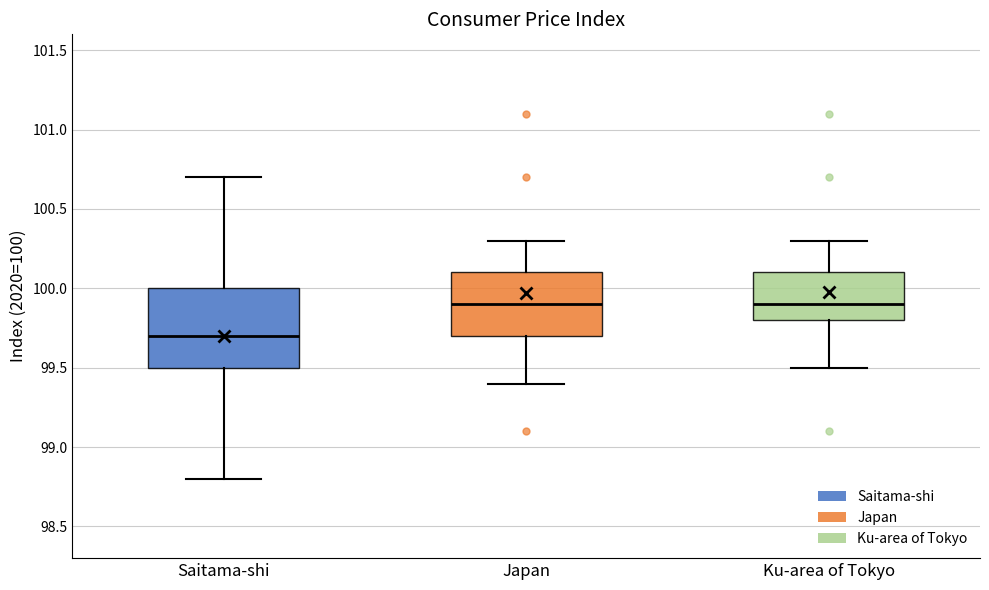

Where does the lower whisker of the box for Japan end on the y-axis? The values are not printed on the chart, so give them approximately, as read against the axis.

99.4